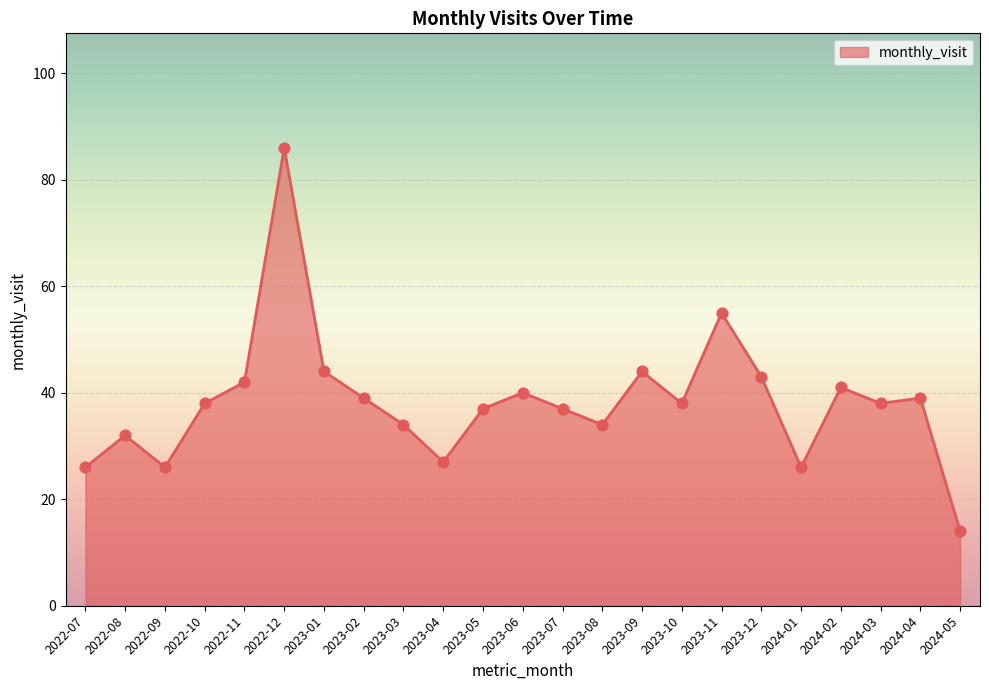

Between 2023-04 and 2022-09, which is larger?

2023-04